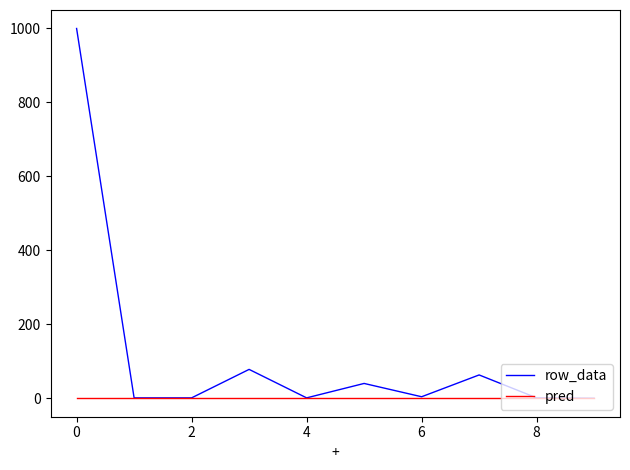

What is the sum of all row_data values?

1189